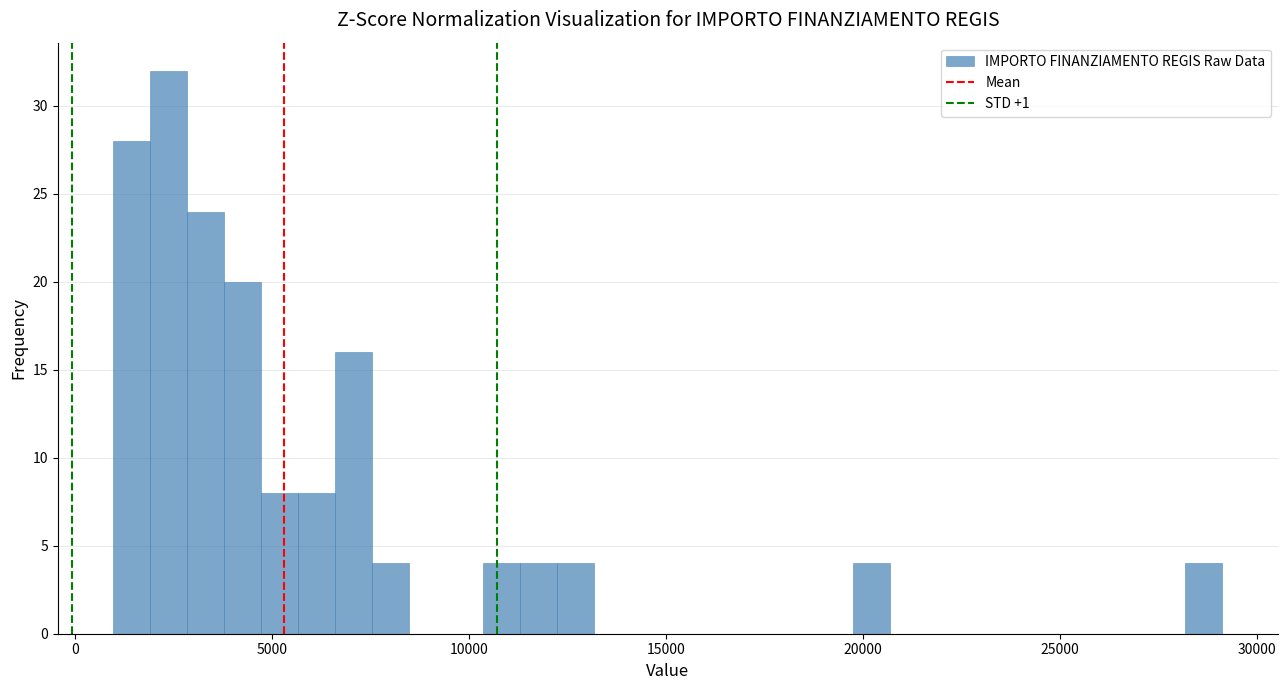

Read against the x-axis, roughly where is the centre of the tallest bar?

2500